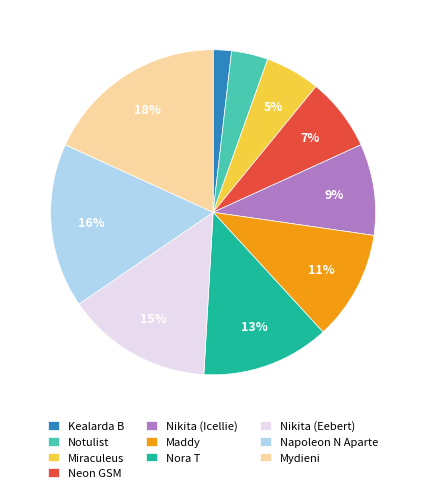

Is the sum of Napoleon N Aparte and Neon GSM greater than half?

No